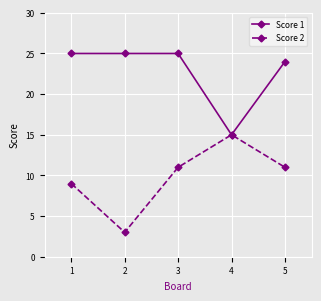

What is the greatest value displayed?

25